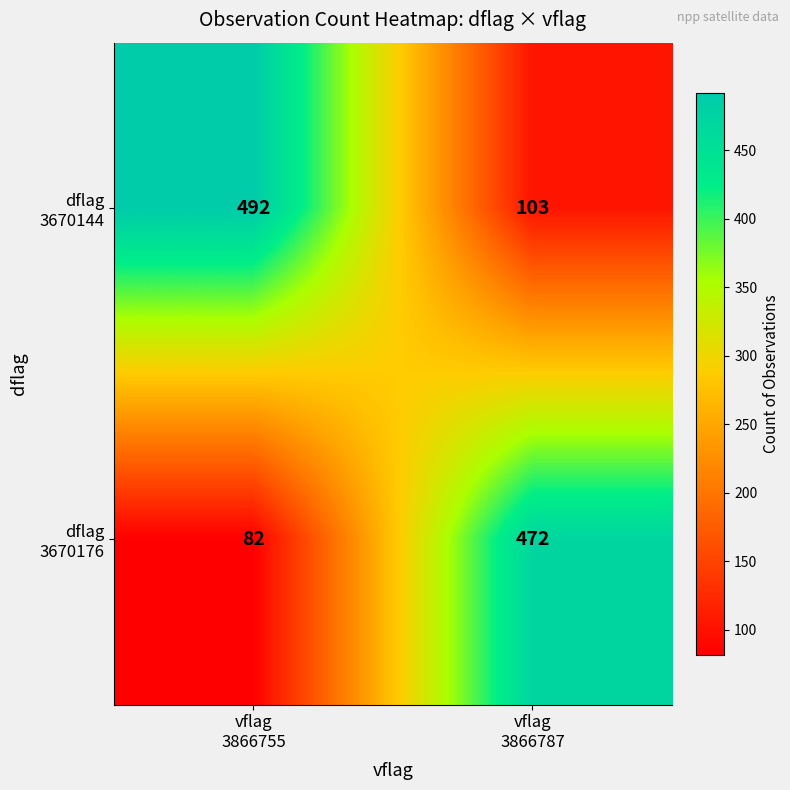

What is the smallest value displayed?

82